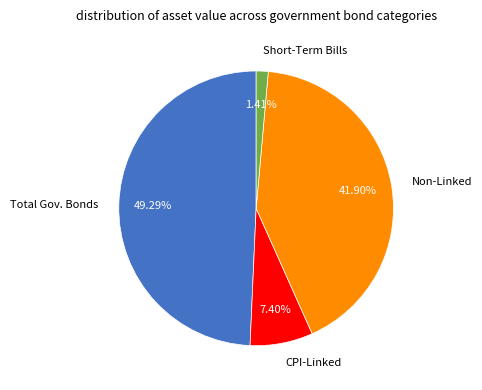

Is there any slice that represents more than half of the pie?

No